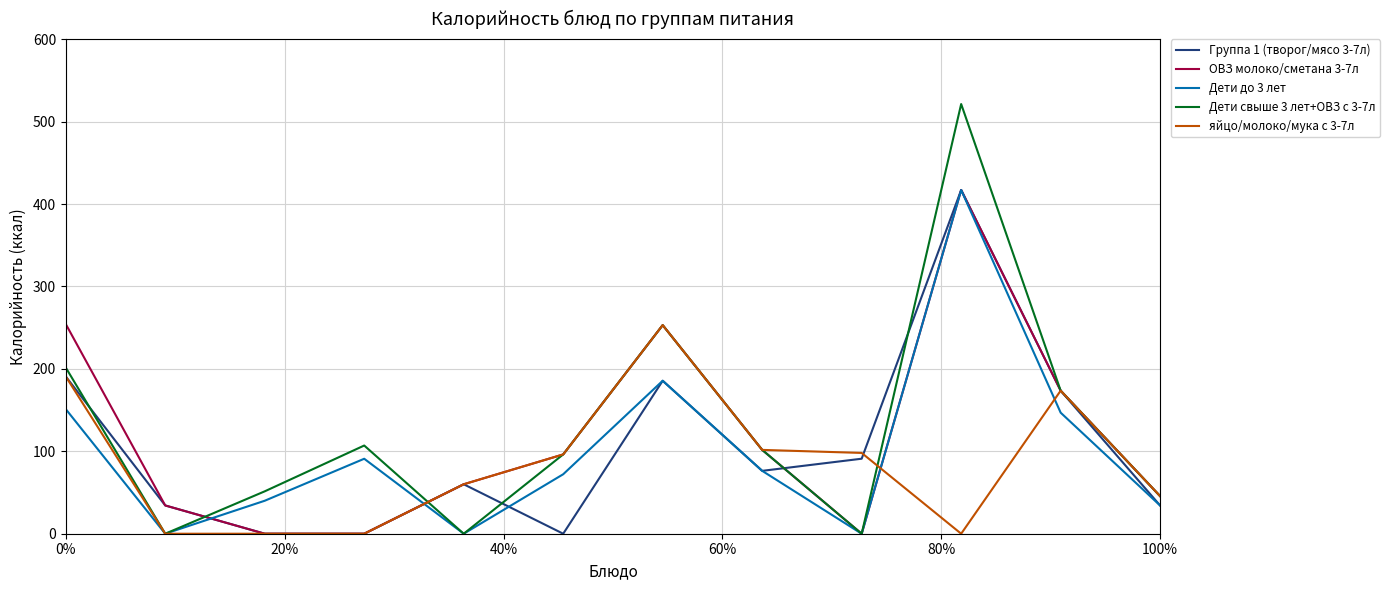

Which series has the widest spread of values?

Дети свыше 3 лет+ОВЗ с 3-7л